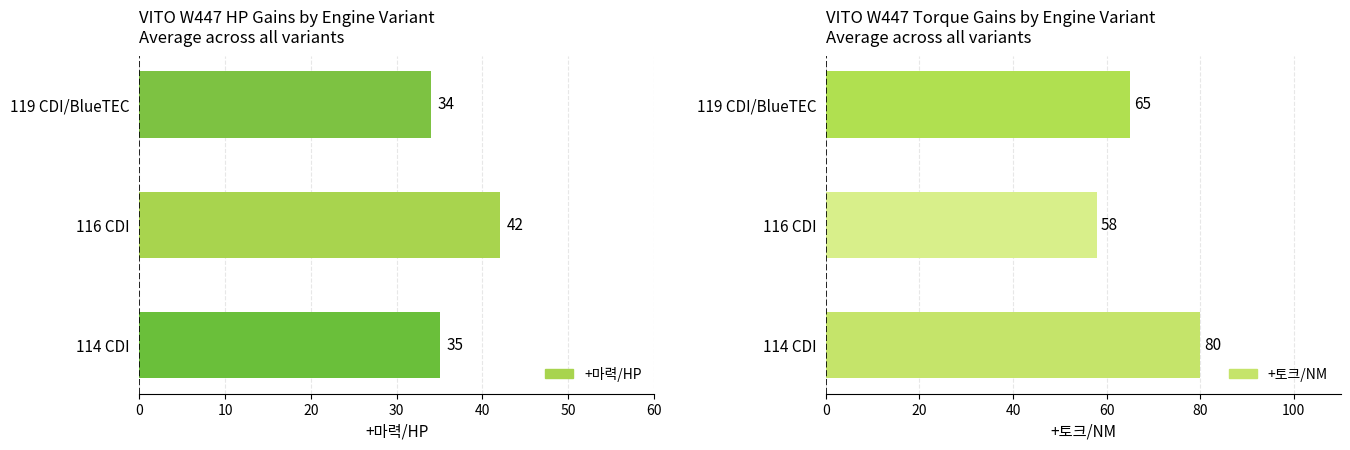

How many groups of bars are there?

3